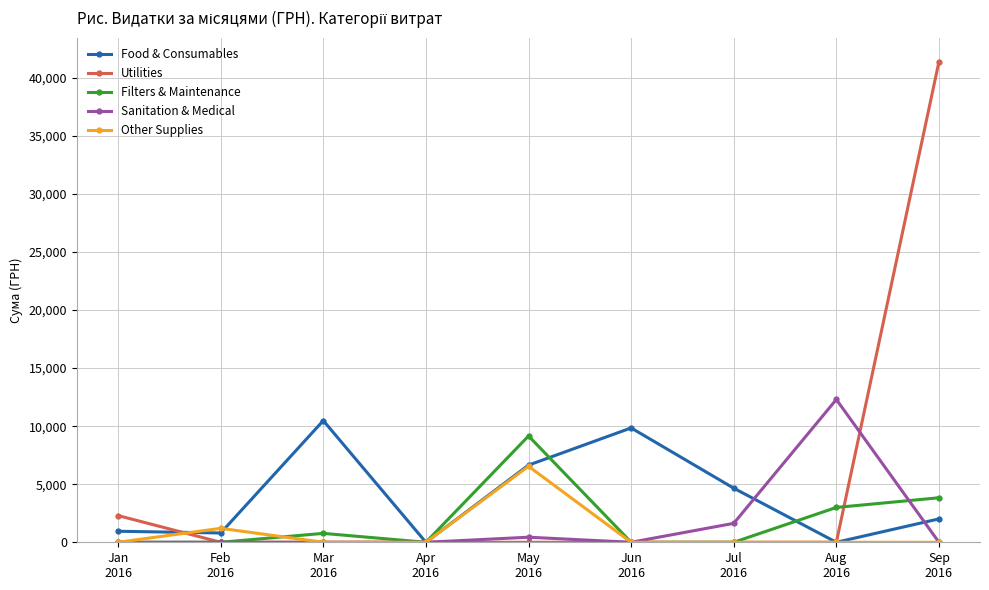

At how many categories does at least one series exceed 7945?

5